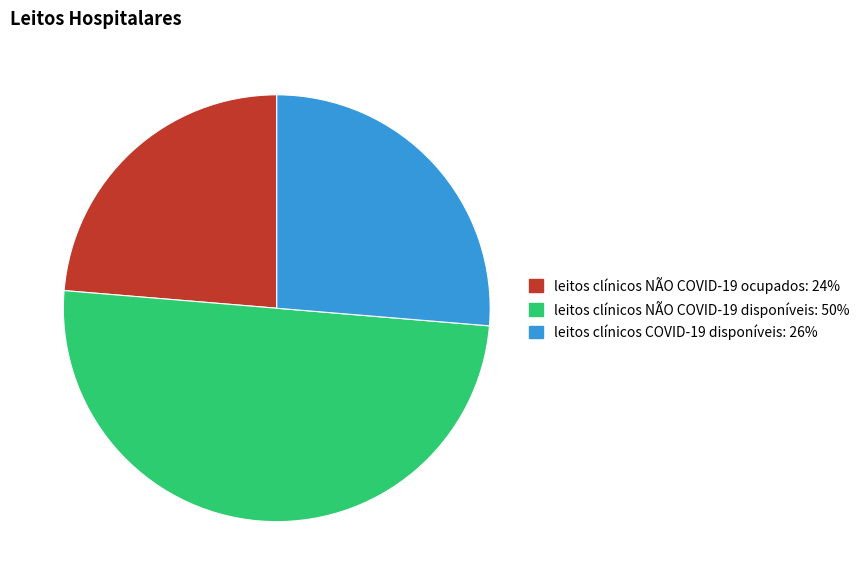

Is leitos clínicos COVID-19 disponíveis the majority of the pie?

No